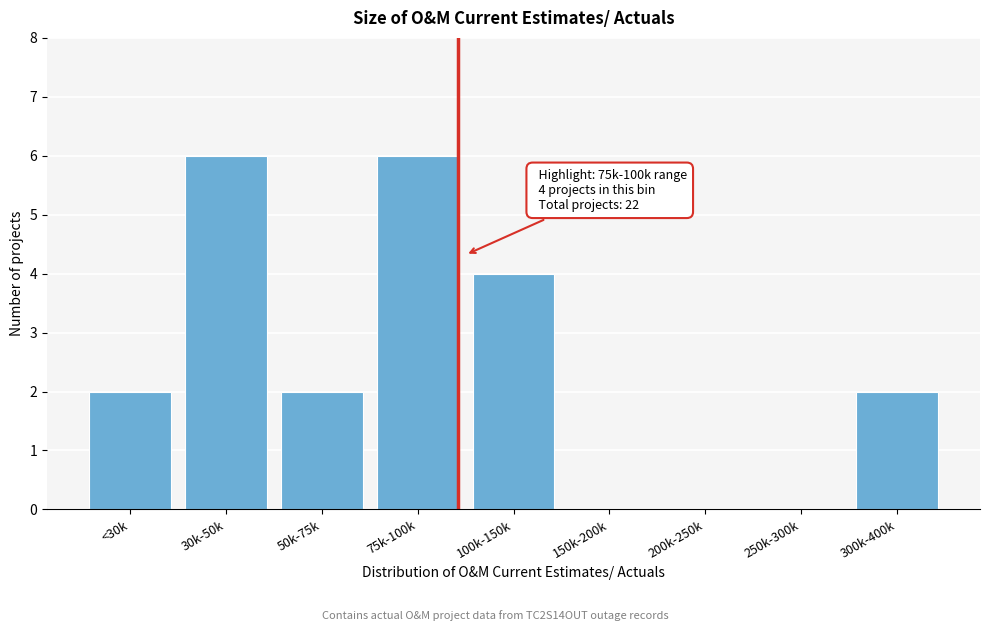

Reading left to right, transcribe all the data shown in this chart.

<30k=2	30k-50k=6	50k-75k=2	75k-100k=6	100k-150k=4	150k-200k=0	200k-250k=0	250k-300k=0	300k-400k=2